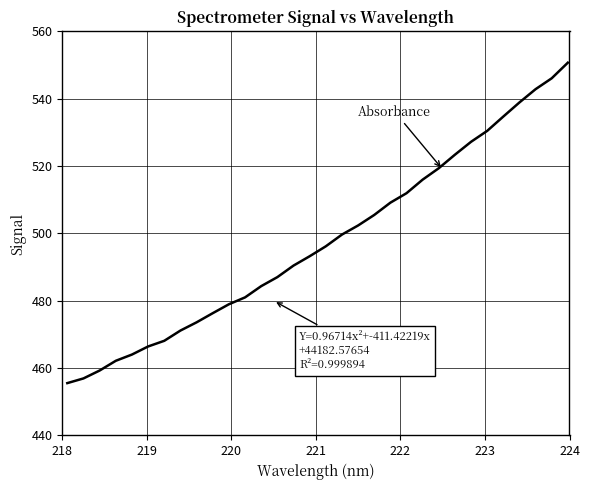

What is the difference between the maximum and minimum values?

95.2